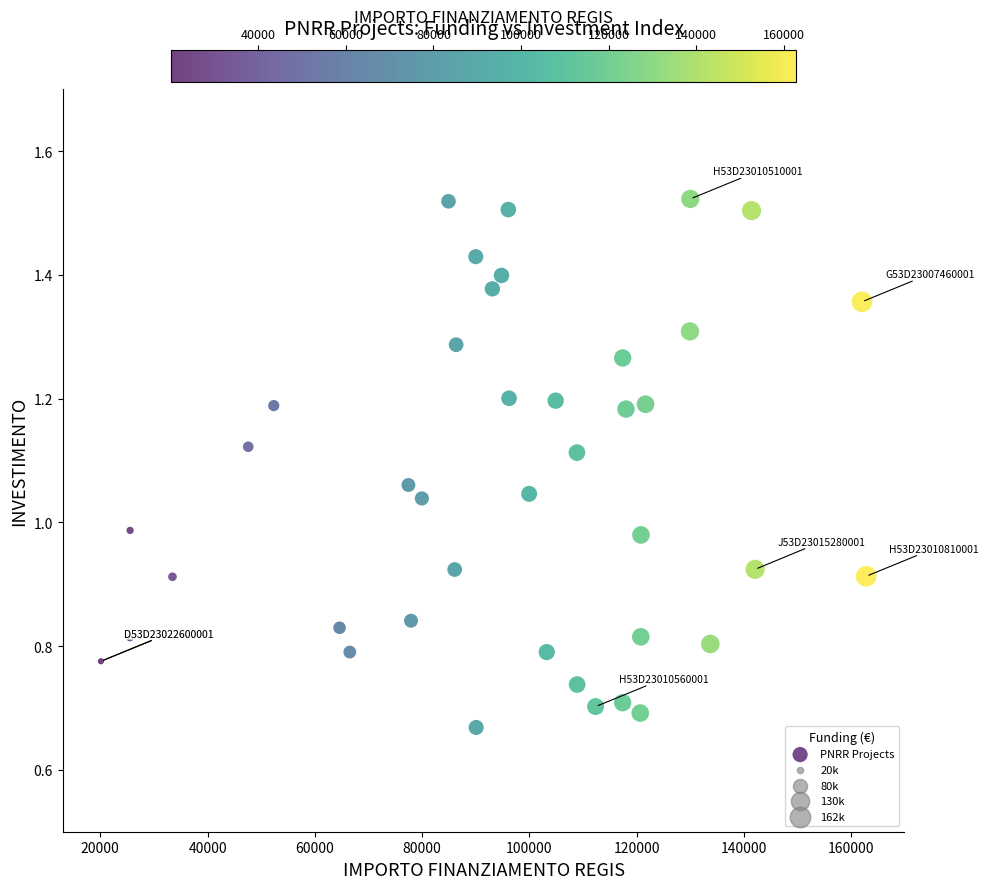

What is the range of X values (max minus min)?

142668.0